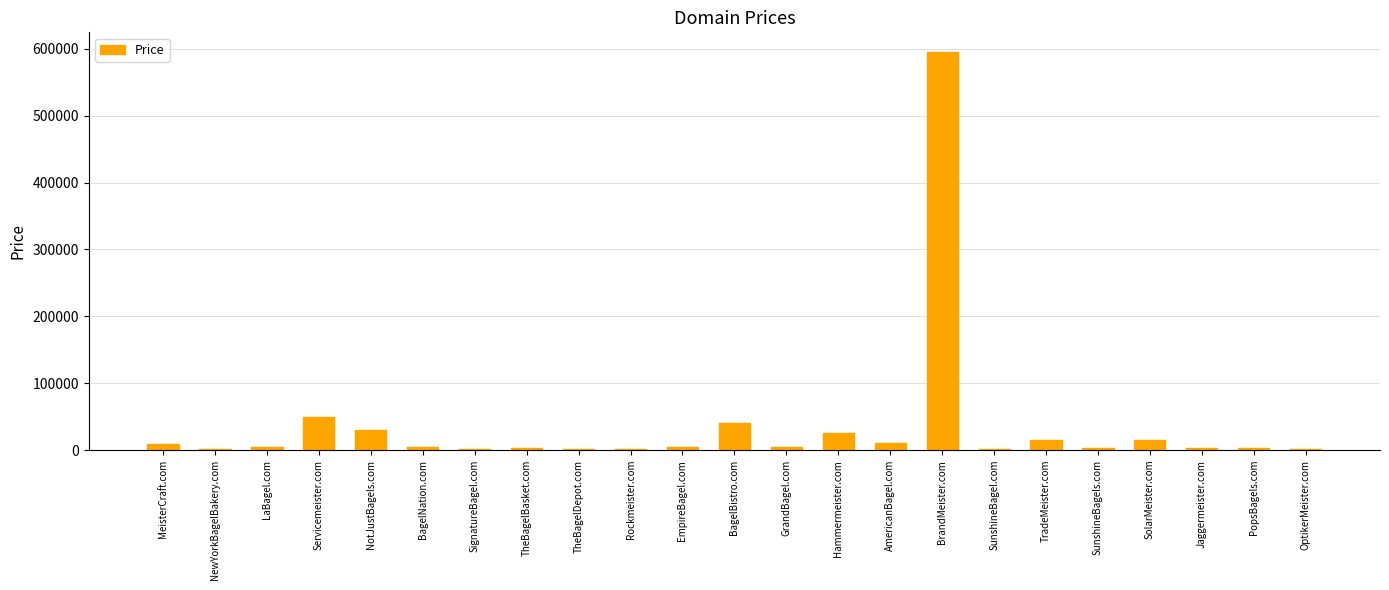

What is the label of the 18th bar from the right?

BagelNation.com